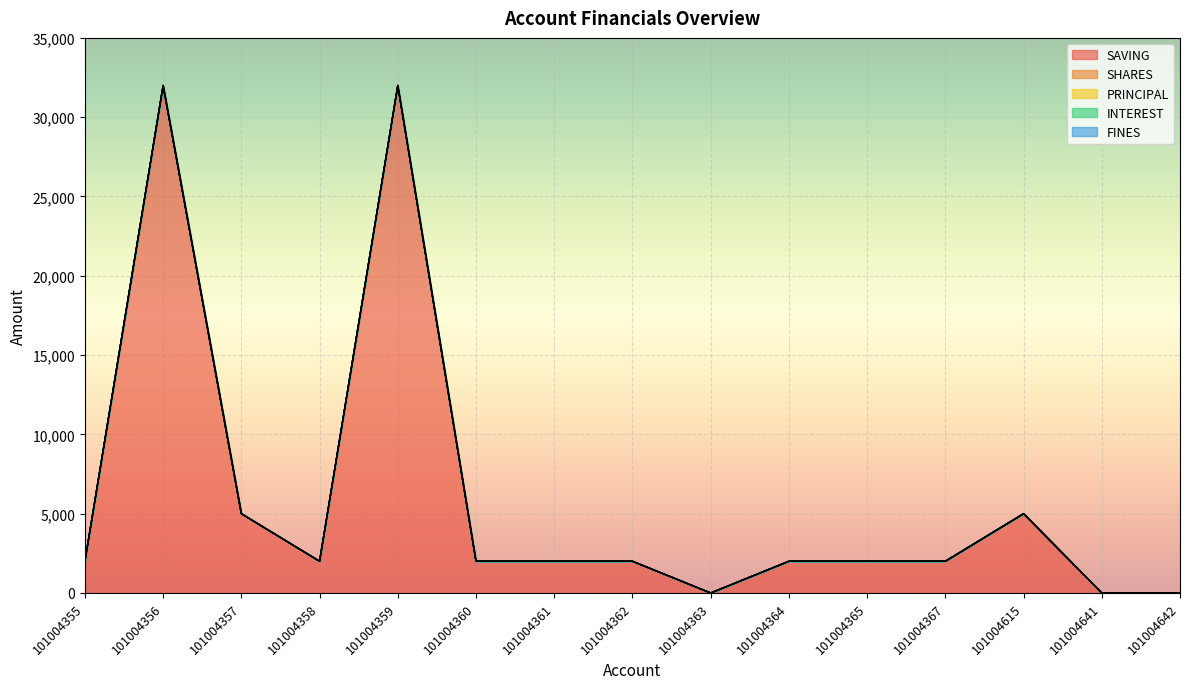

True or false: SHARES and INTEREST intersect in this chart.

False